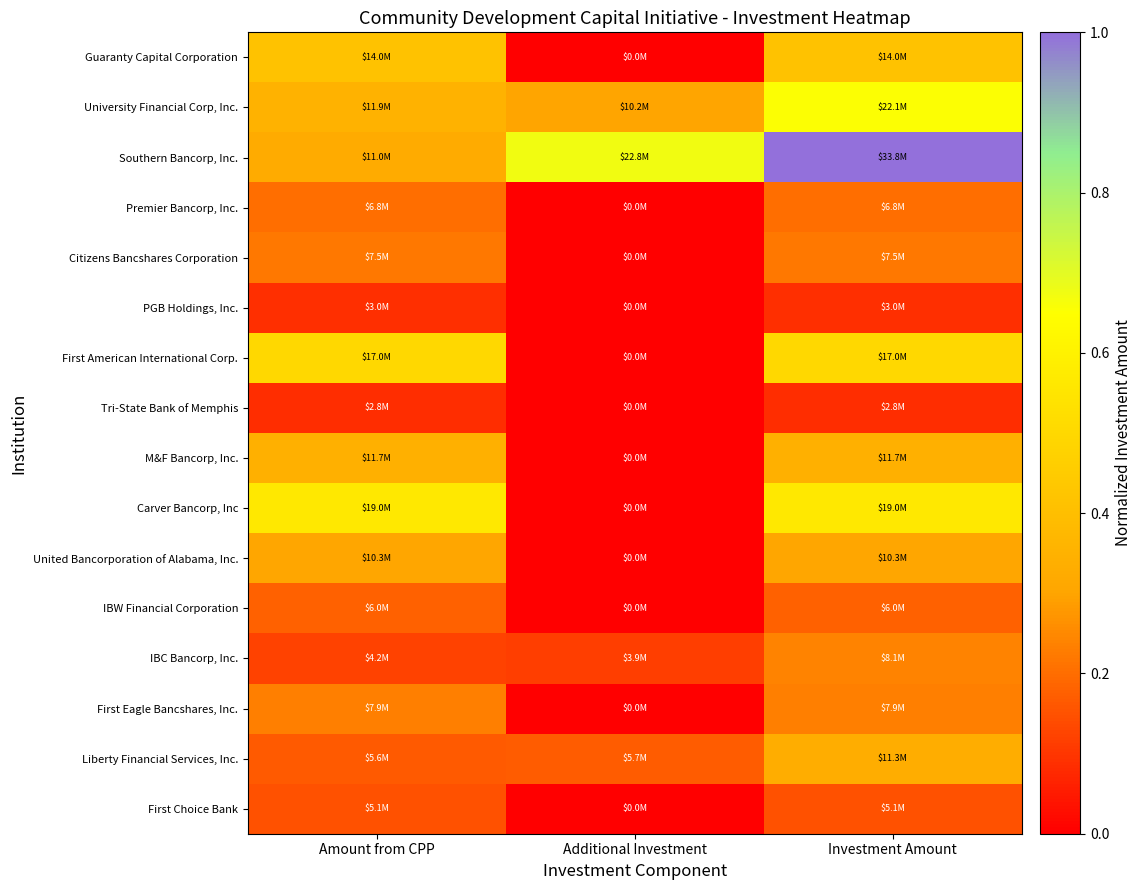

What is the spread (max minus min) of values at Amount from CPP?

0.5